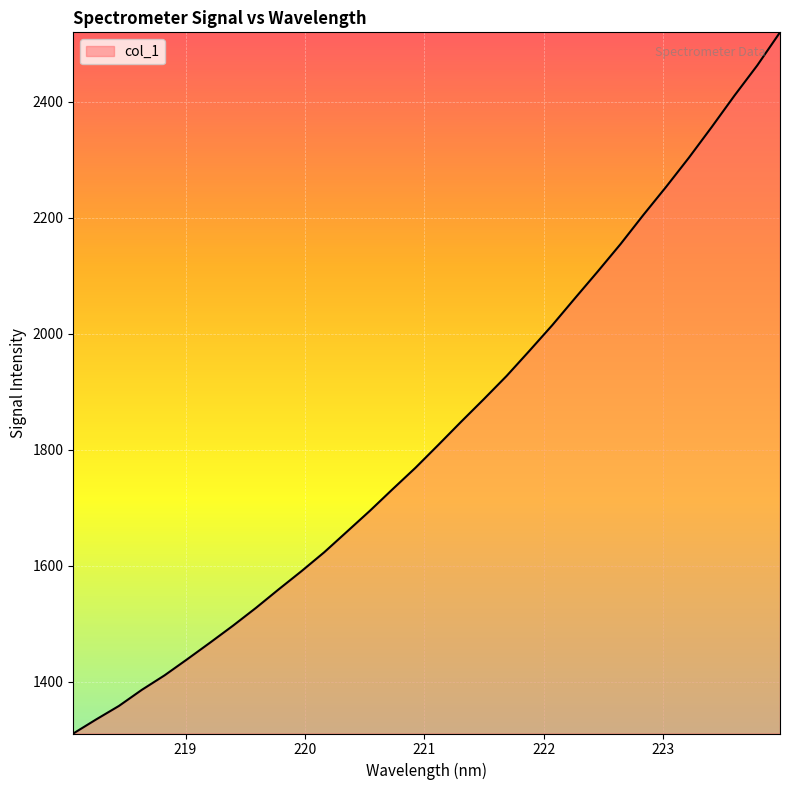

What is the smallest value displayed?

1310.6